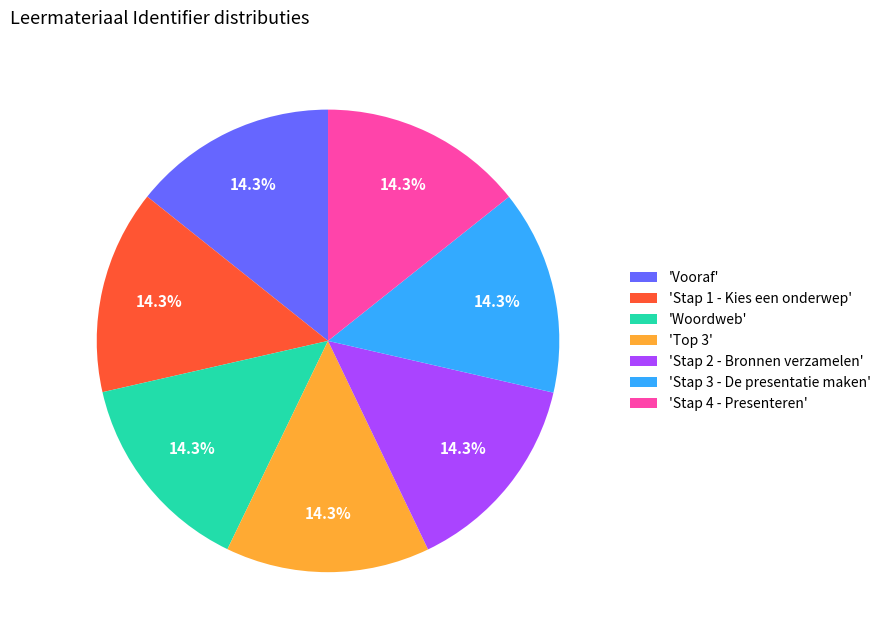

Is 'Stap 4 - Presenteren' the majority of the pie?

No